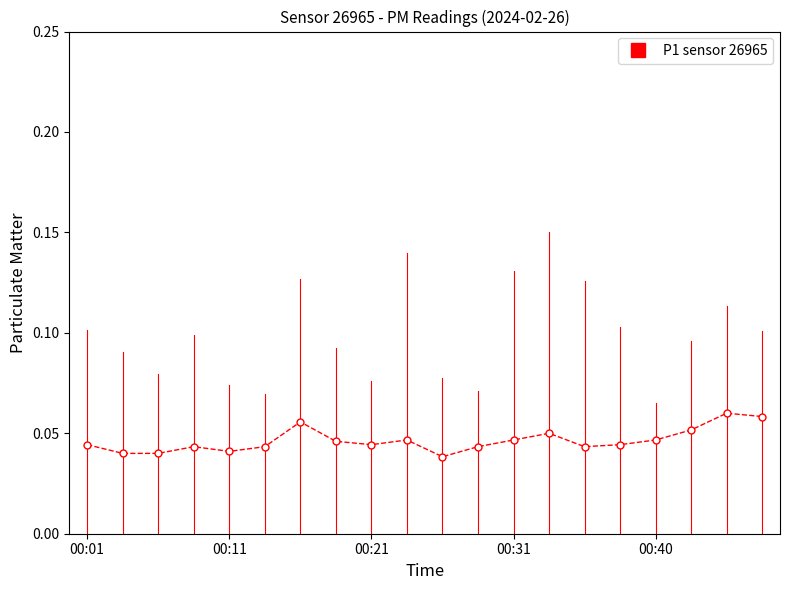

Count the number of categories in the chart.

20